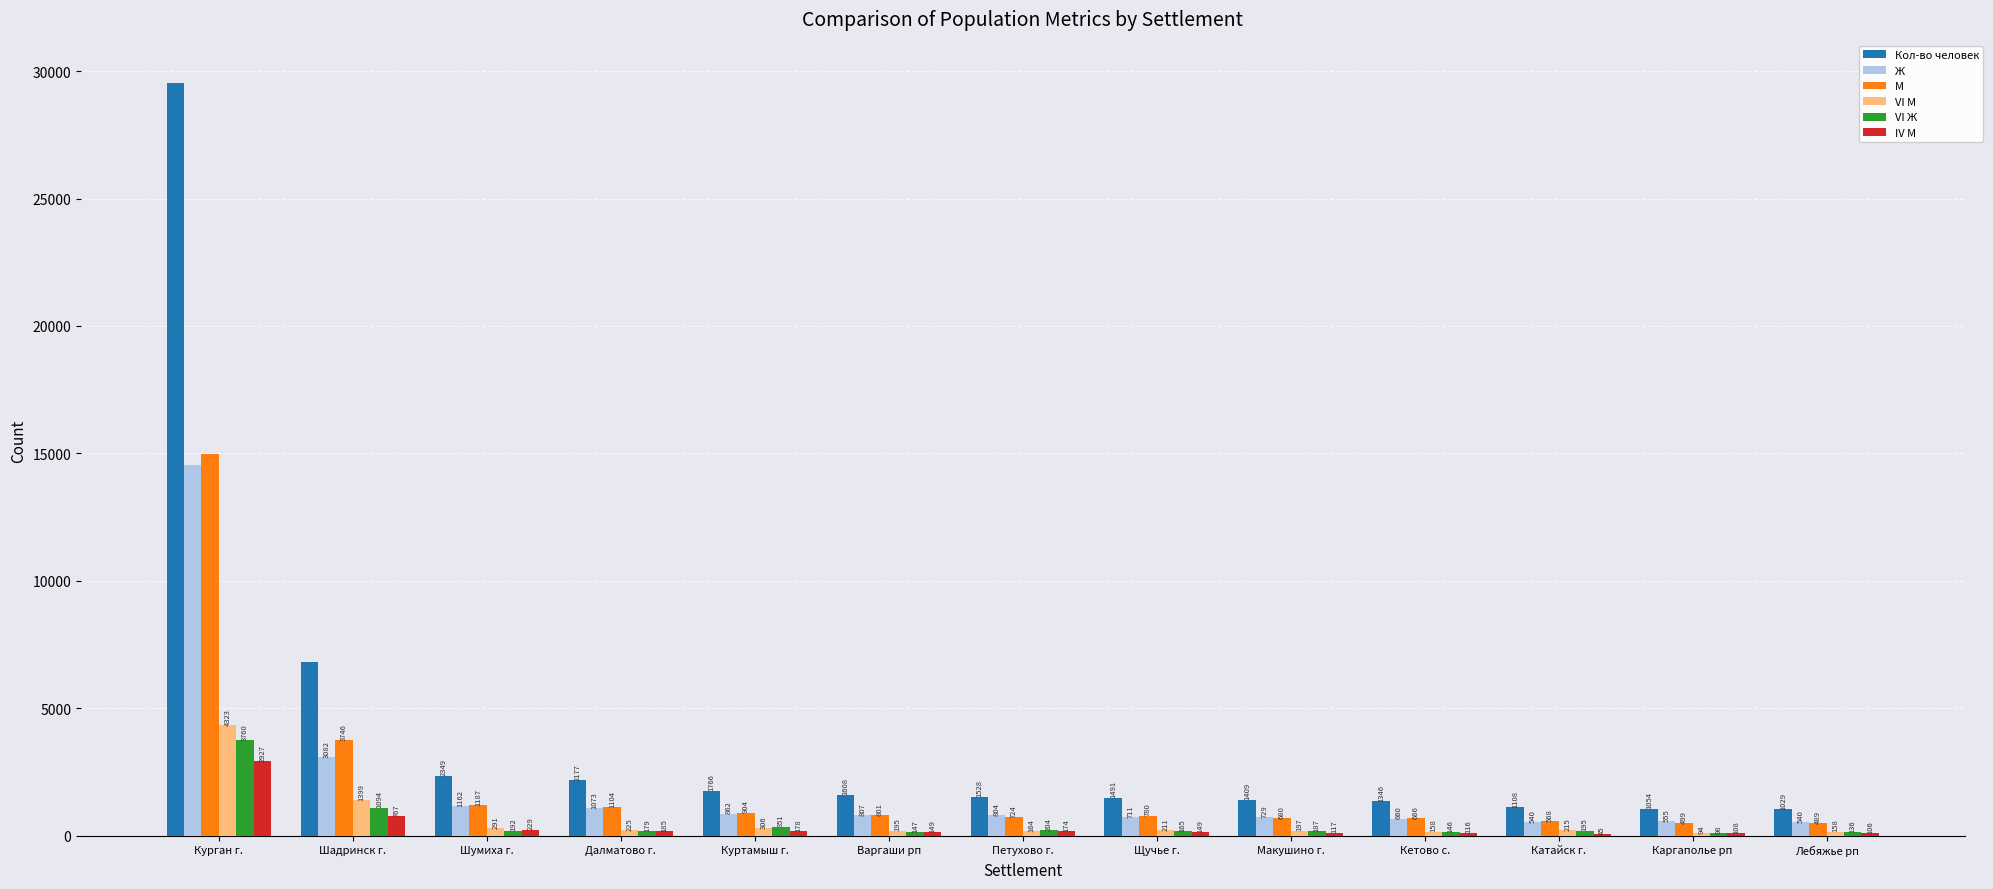

What is the difference between the М values at Далматово г. and Катайск г.?

536